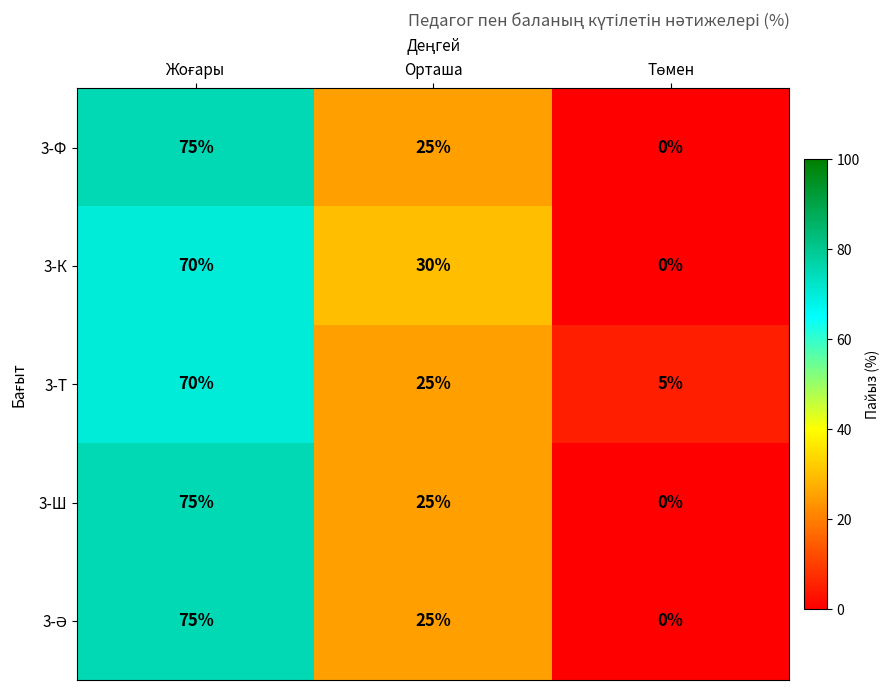

The value of 3-Т at Орташа is 25. True or false?

True